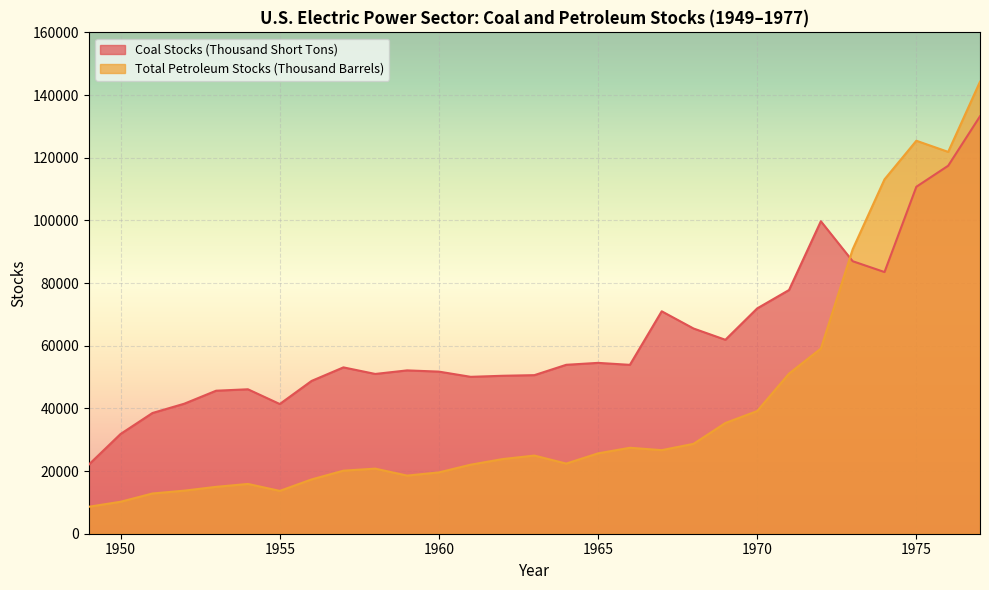

Between which two adjacent categories do Coal Stocks (Thousand Short Tons) and Total Petroleum Stocks (Thousand Barrels) first intersect?

1972 and 1973